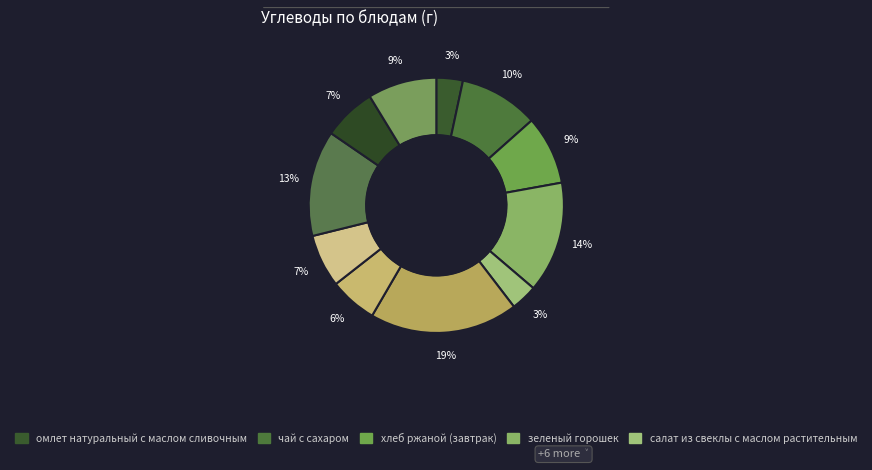

How many segments does this pie chart have?

11